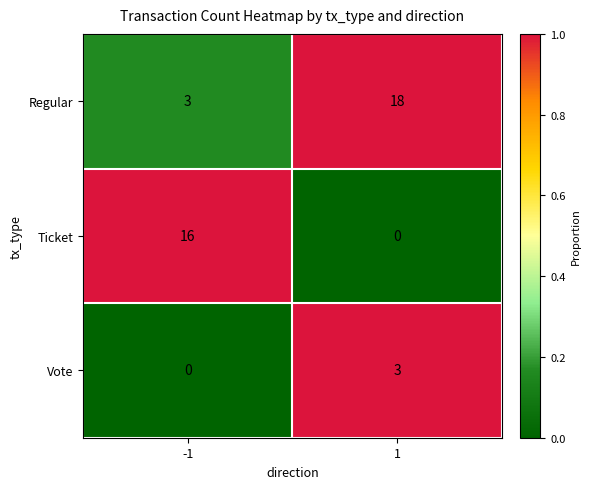

What is the highest value of the Vote series?

3